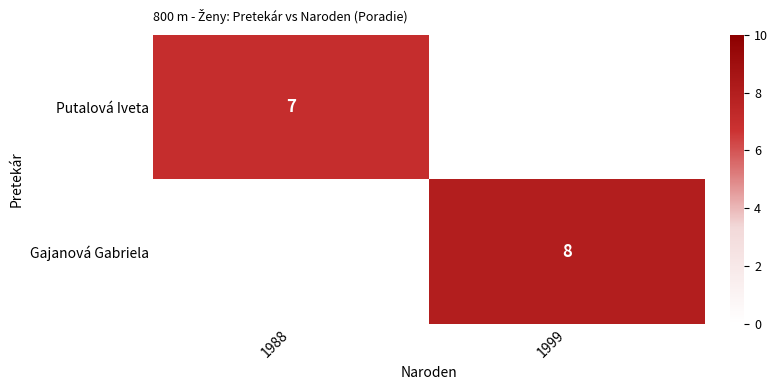

True or false: Gajanová Gabriela has a value of 8 at 1999.

True